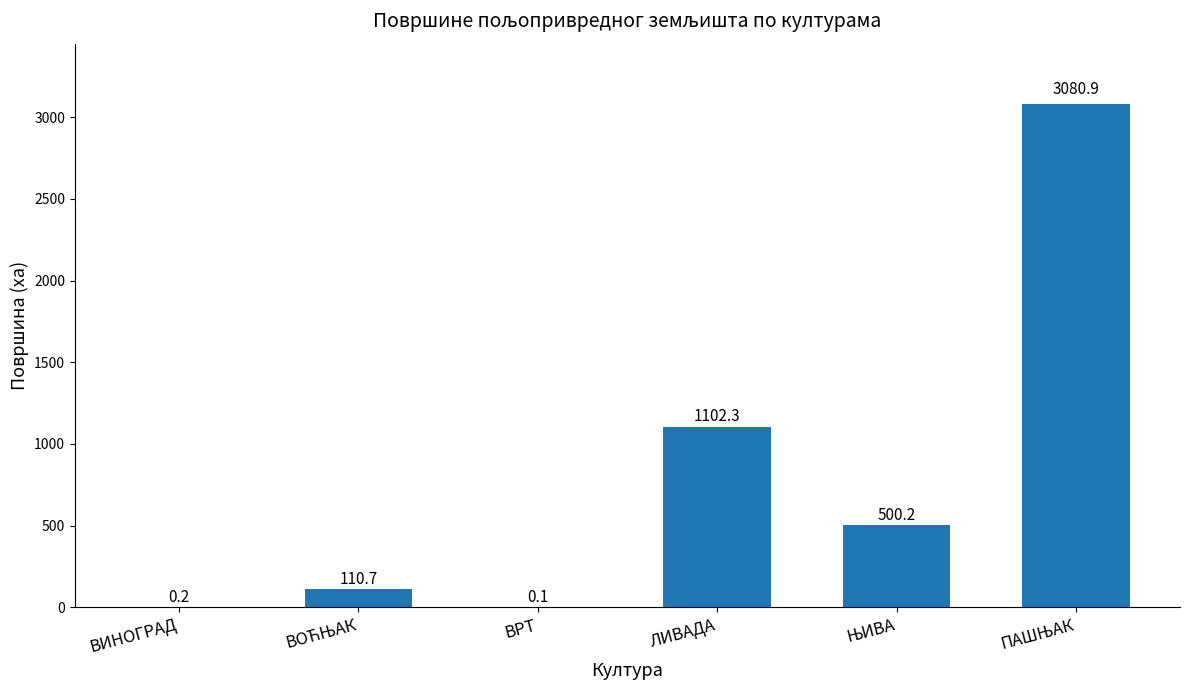

At which label is the value closest to 1540?

ЛИВАДА